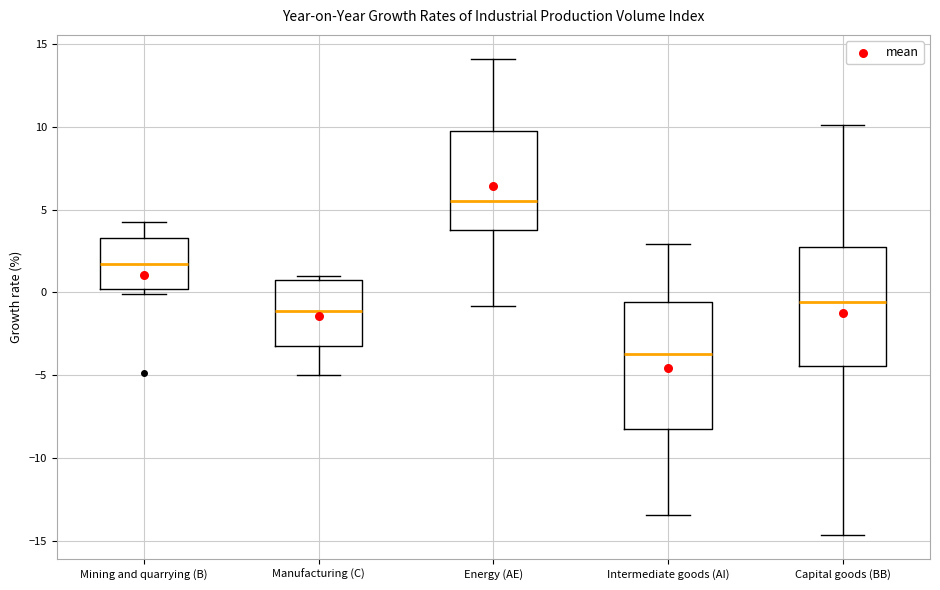

Which box's median line is the highest?

Energy (AE)